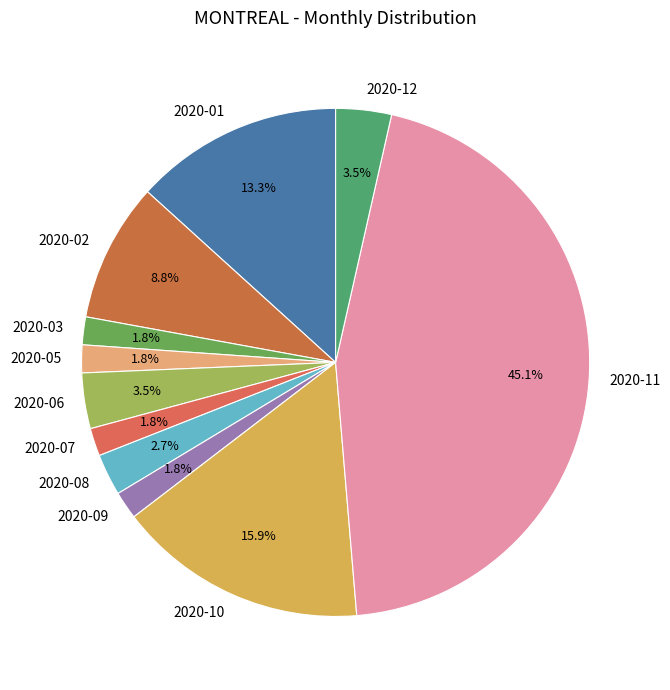

Which category has the biggest portion of the pie?

2020-11